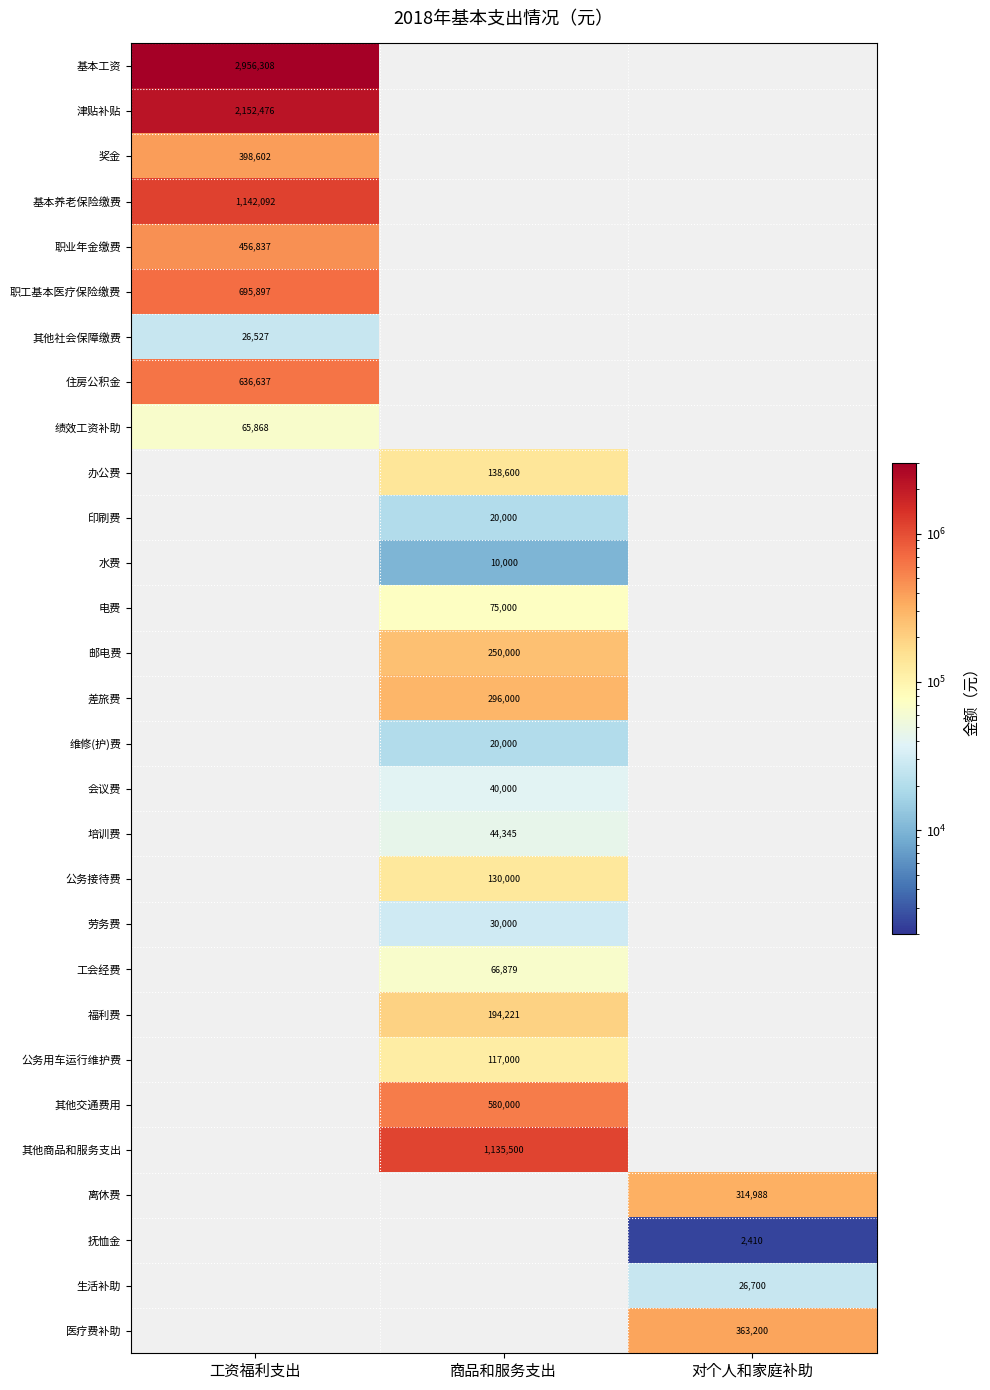

The 会议费 series shows 14025 at 商品和服务支出. True or false?

False